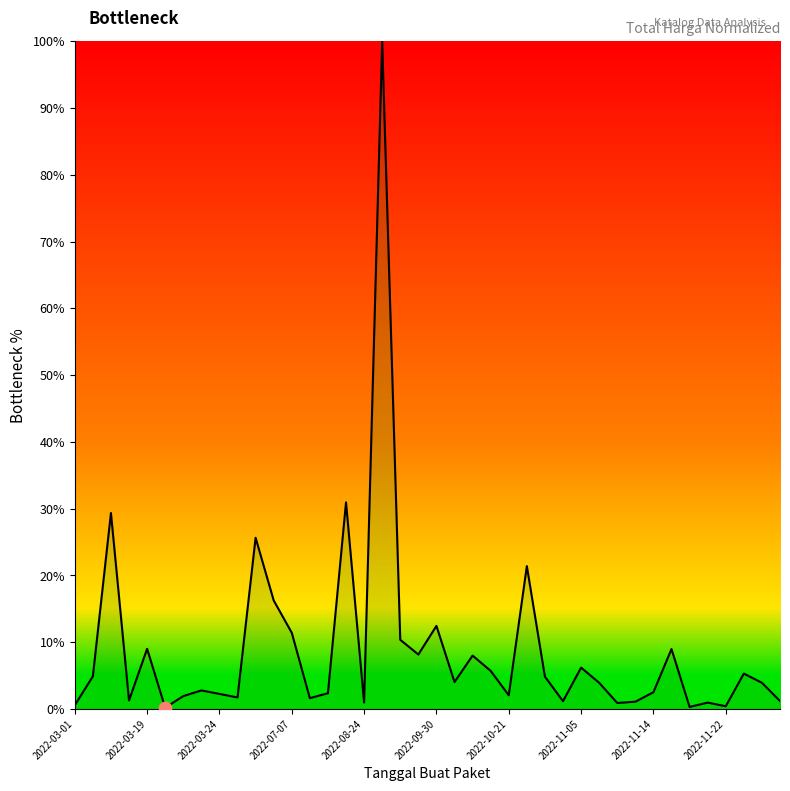

What is the maximum value shown in the chart?

100.0